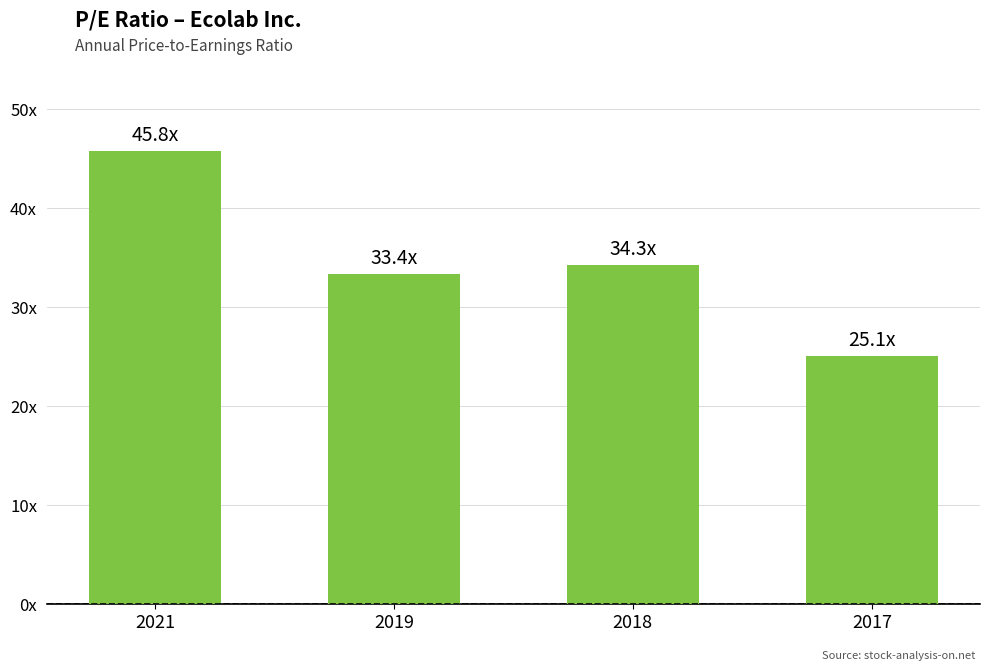

List the labels in order of value, largest first.

2021, 2018, 2019, 2017